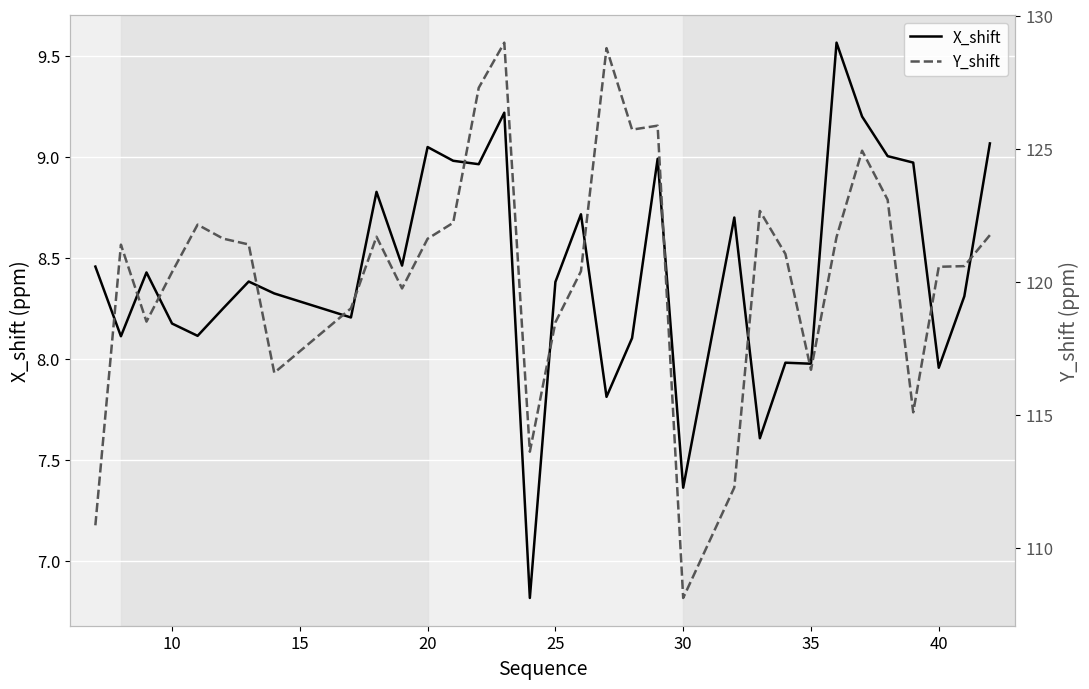

The value of X_shift at 30 is 2.6. True or false?

False